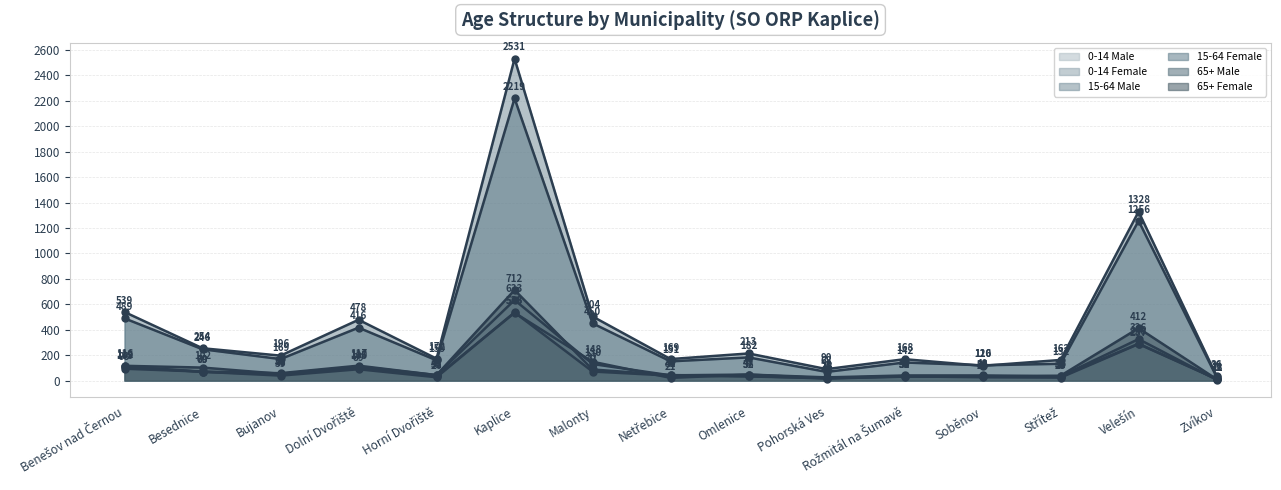

Between Benešov nad Černou and Omlenice, which series saw the biggest shift?

15-64 Male